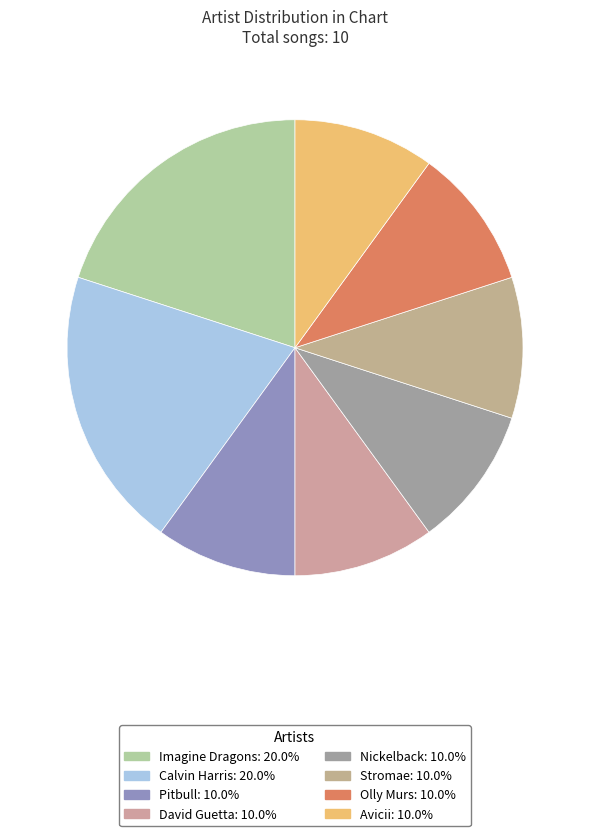

Does Olly Murs account for over 50% of the chart?

No